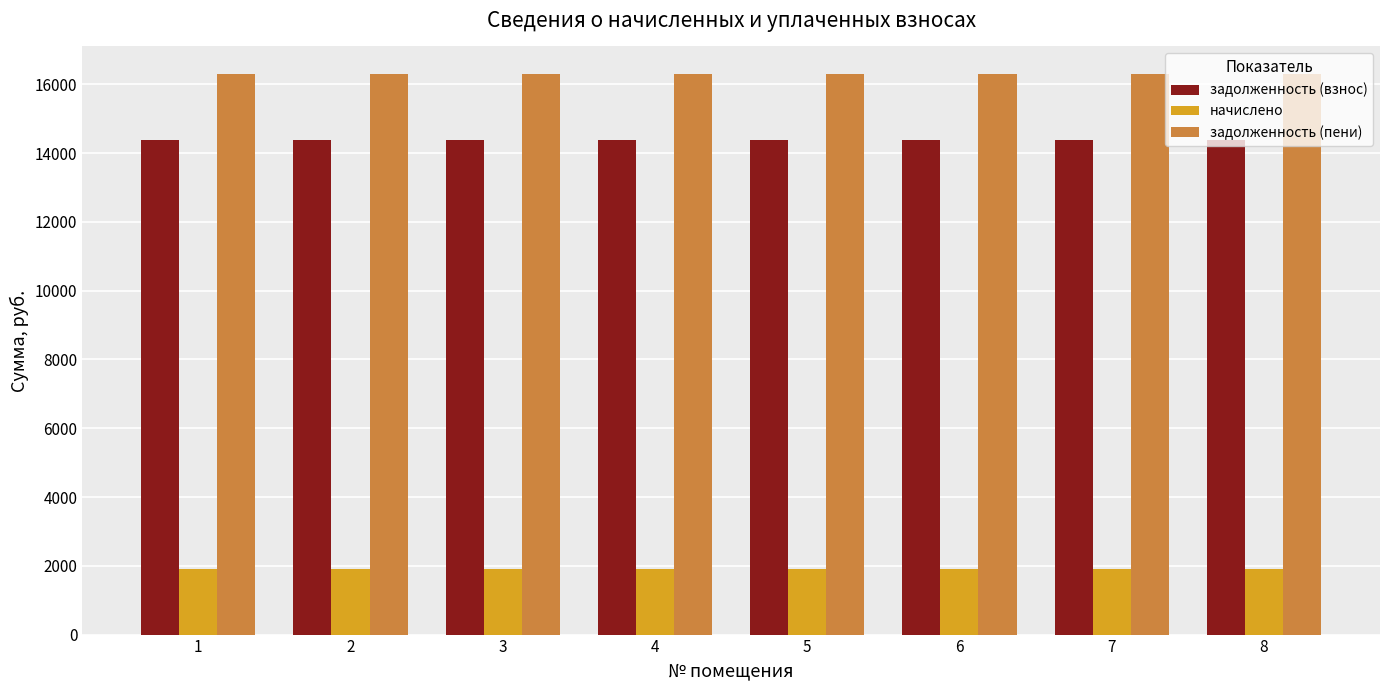

True or false: задолженность (пени) has a value of 16285.9 at 7.

True